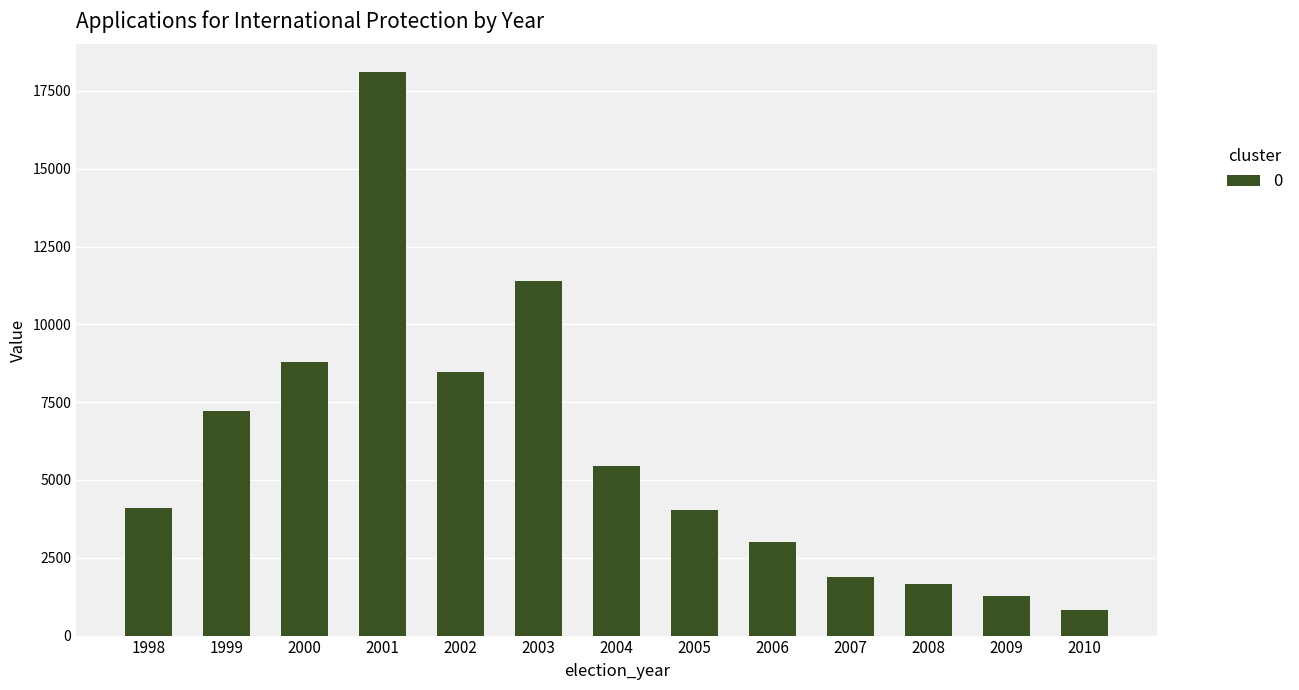

How many bars are there in total?

13